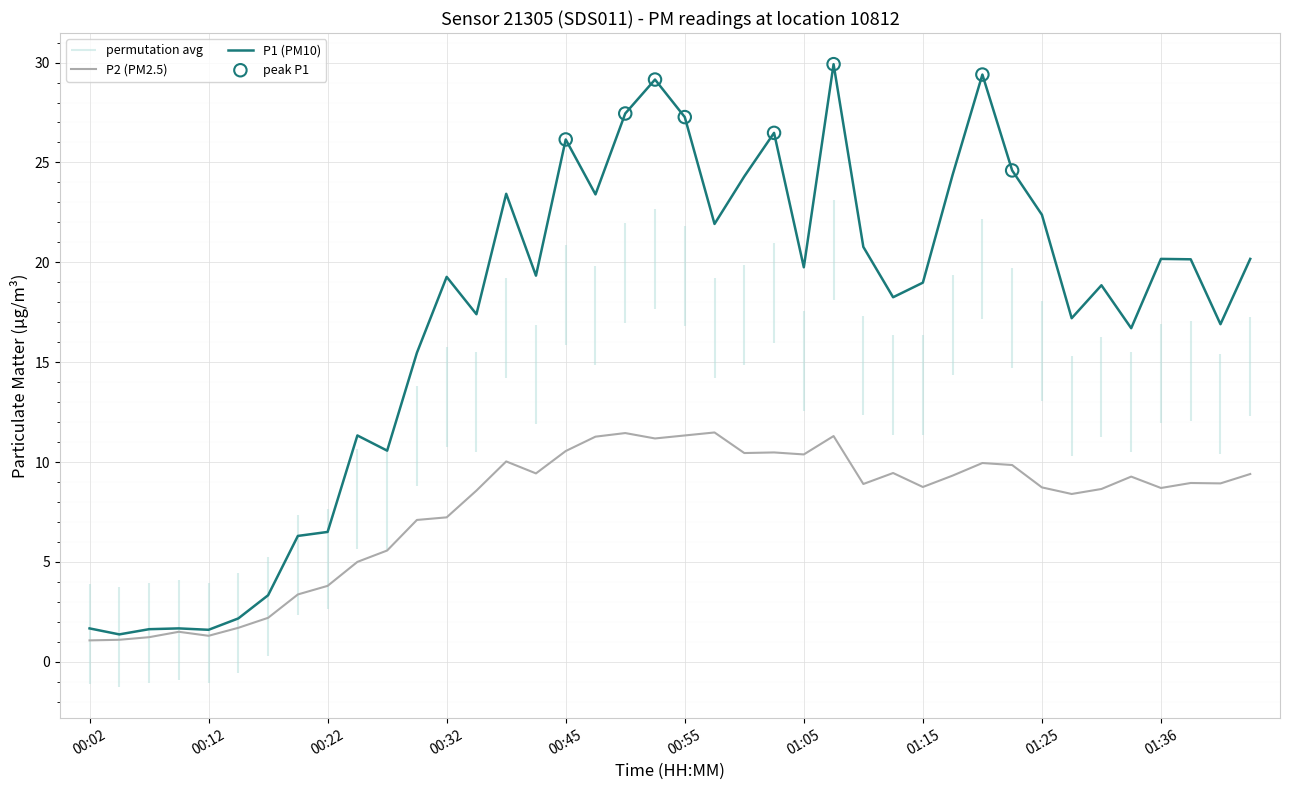

Which series reaches the minimum Y coordinate?

P2